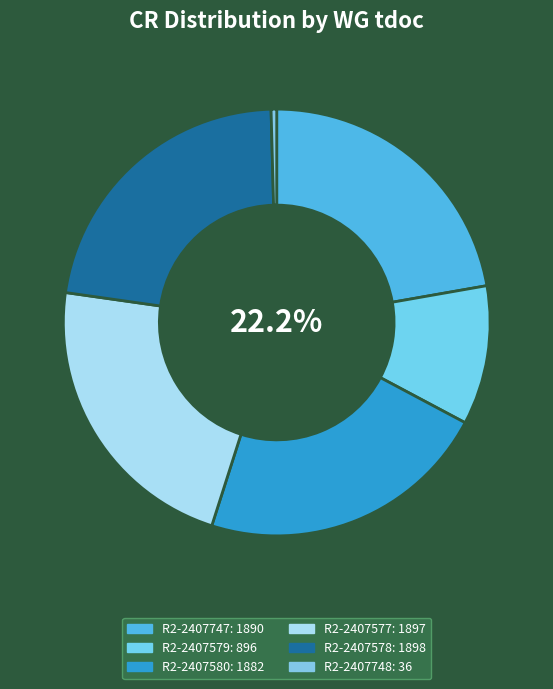

Is there any slice that represents more than half of the pie?

No